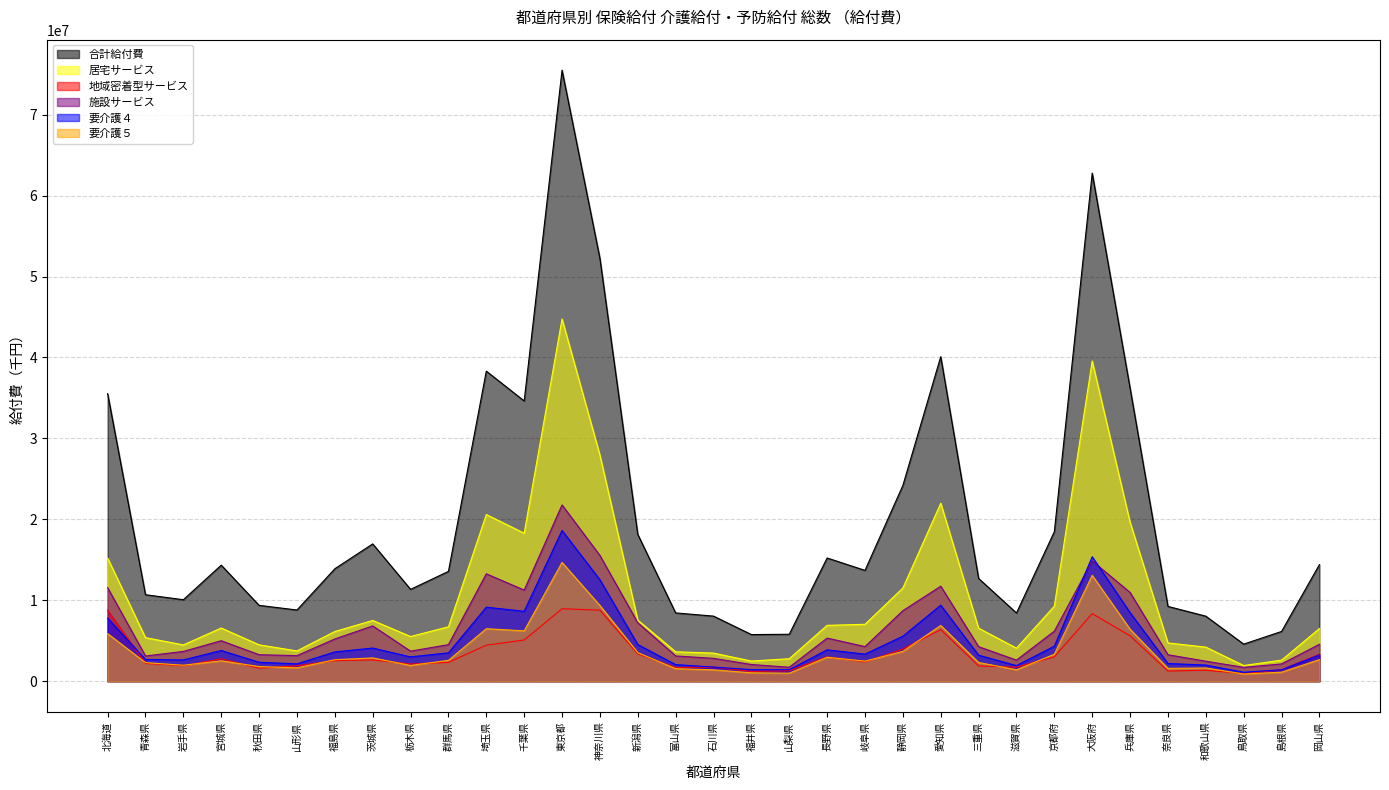

In 地域密着型サービス, how many points are lower than both neighbors (excluding endpoints)?

9